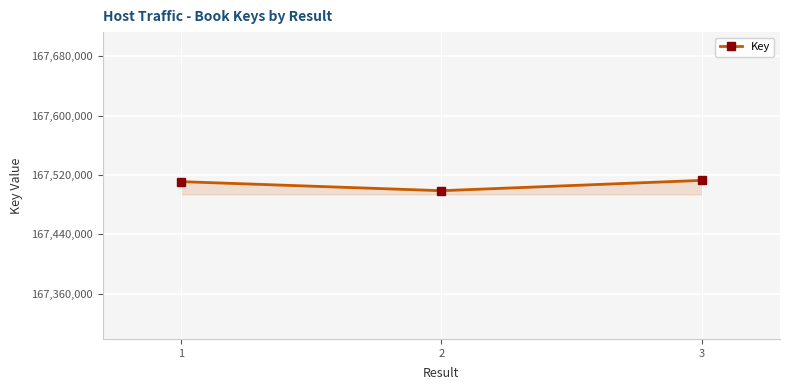

How many series are shown in this chart?

1